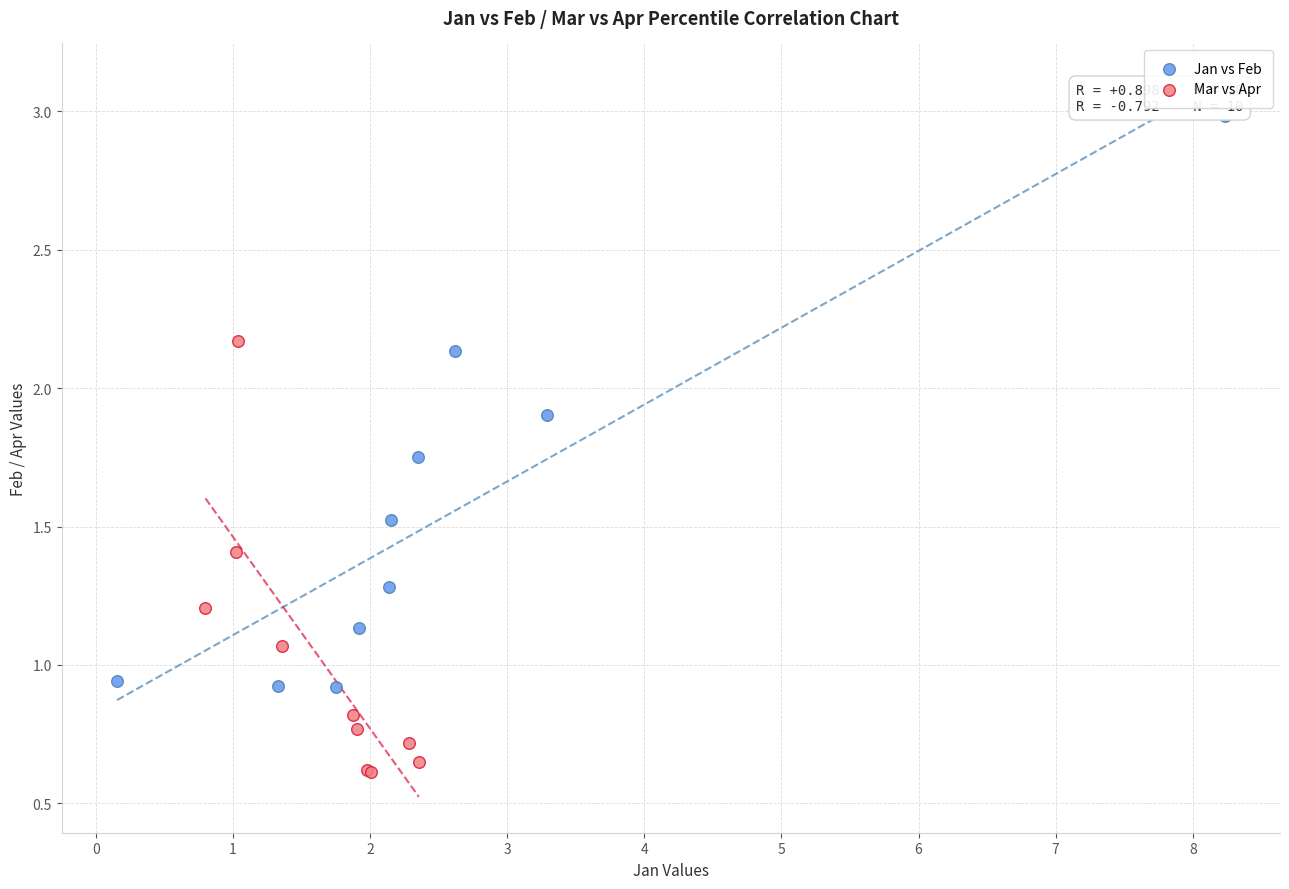

Which series reaches the minimum Y coordinate?

Mar vs Apr